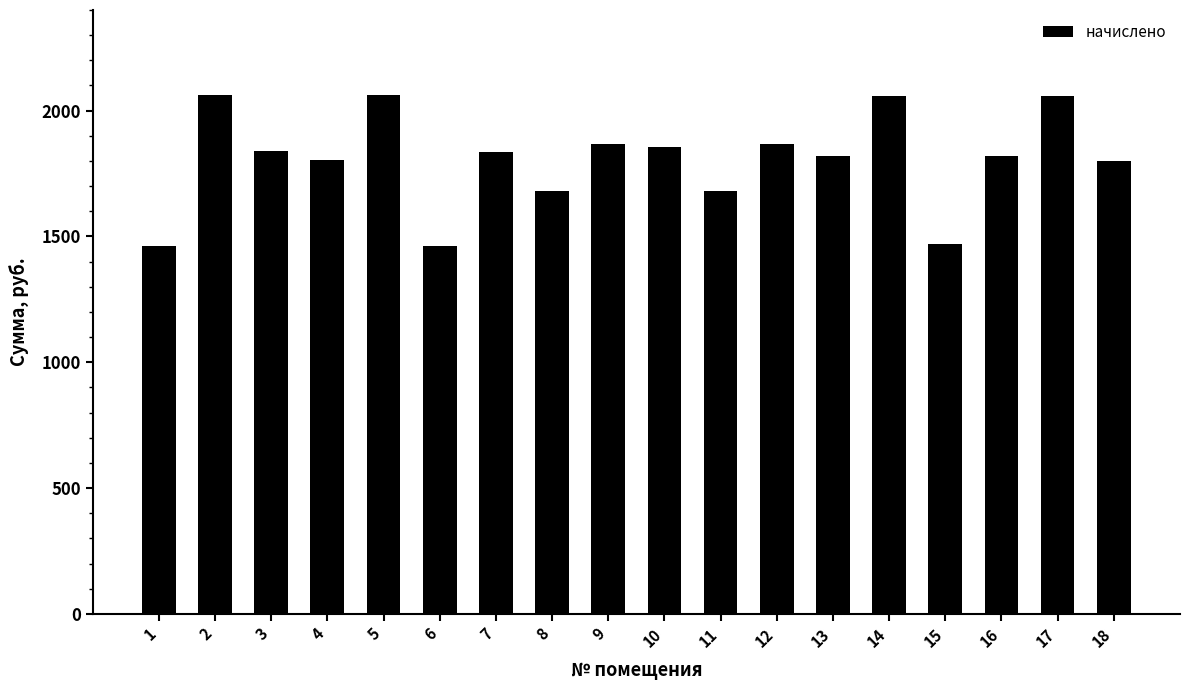

What is the change in value from 4 to 5?

+256.7